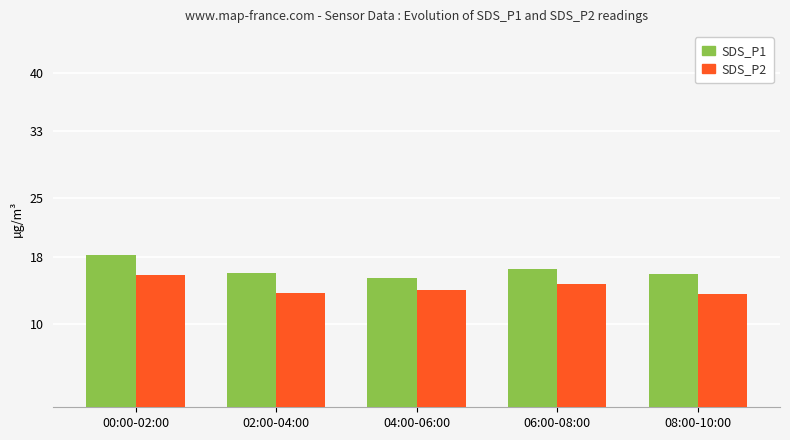

The value of SDS_P1 at 08:00-10:00 is 7.9. True or false?

False